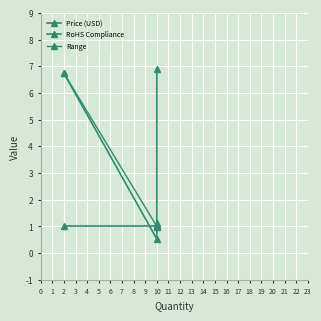

What is the value of the 4th point from the left?

1.1